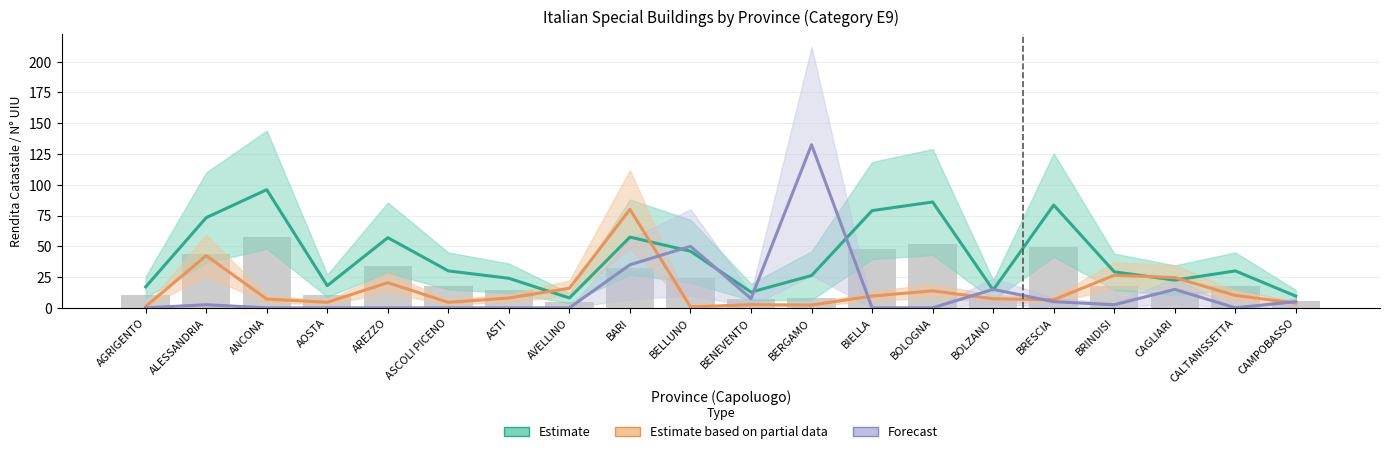

What position from the right is BRESCIA?

5